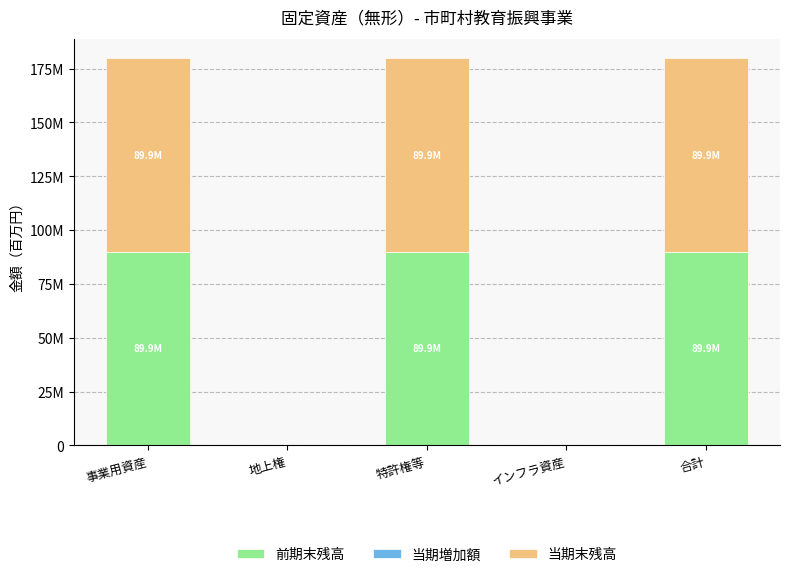

Between 地上権 and 特許権等, which series saw the biggest shift?

前期末残高